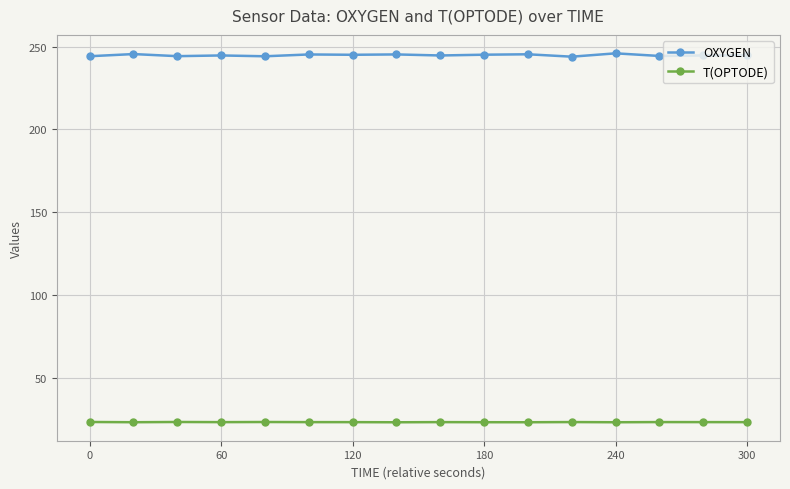

True or false: T(OPTODE) and OXYGEN cross at least once.

False